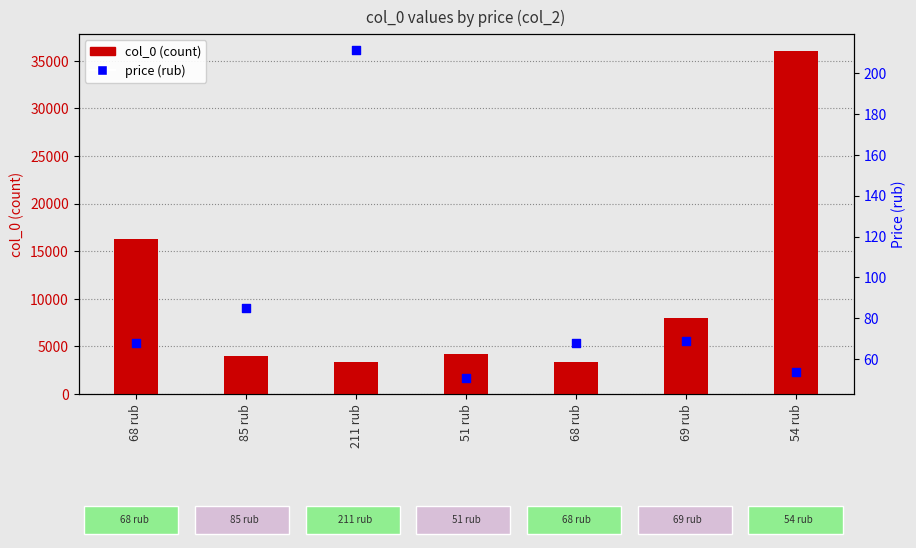

Which series contains the lowest Y value?

price (rub)